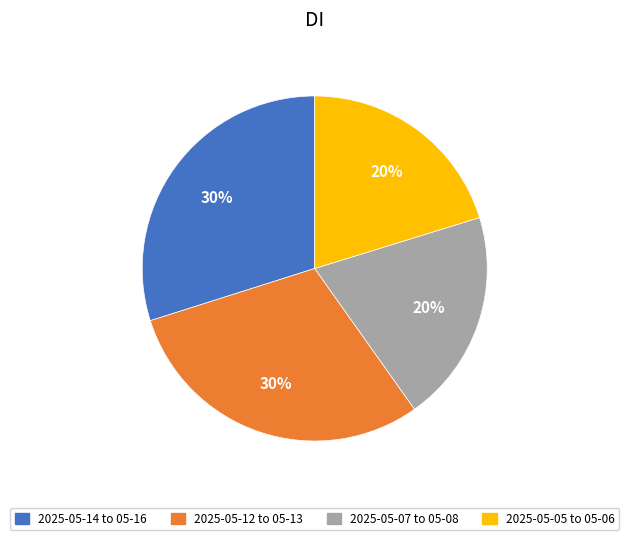

How many slices are in this pie chart?

4